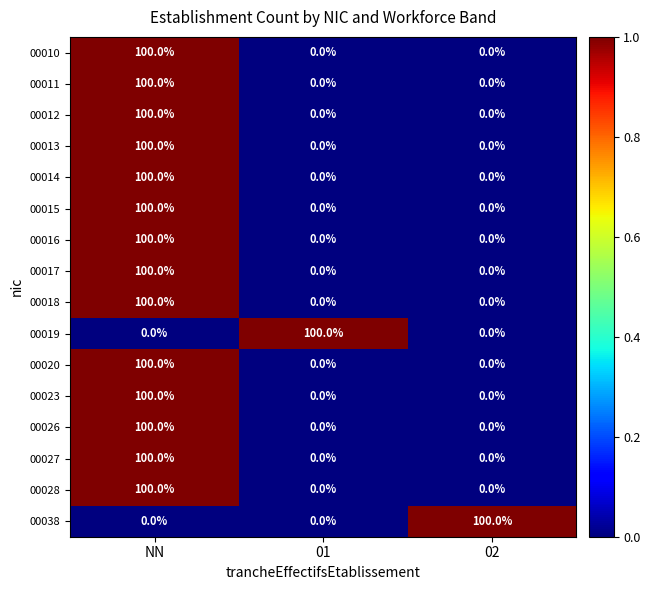

The 00018 series shows 0 at 01. True or false?

True